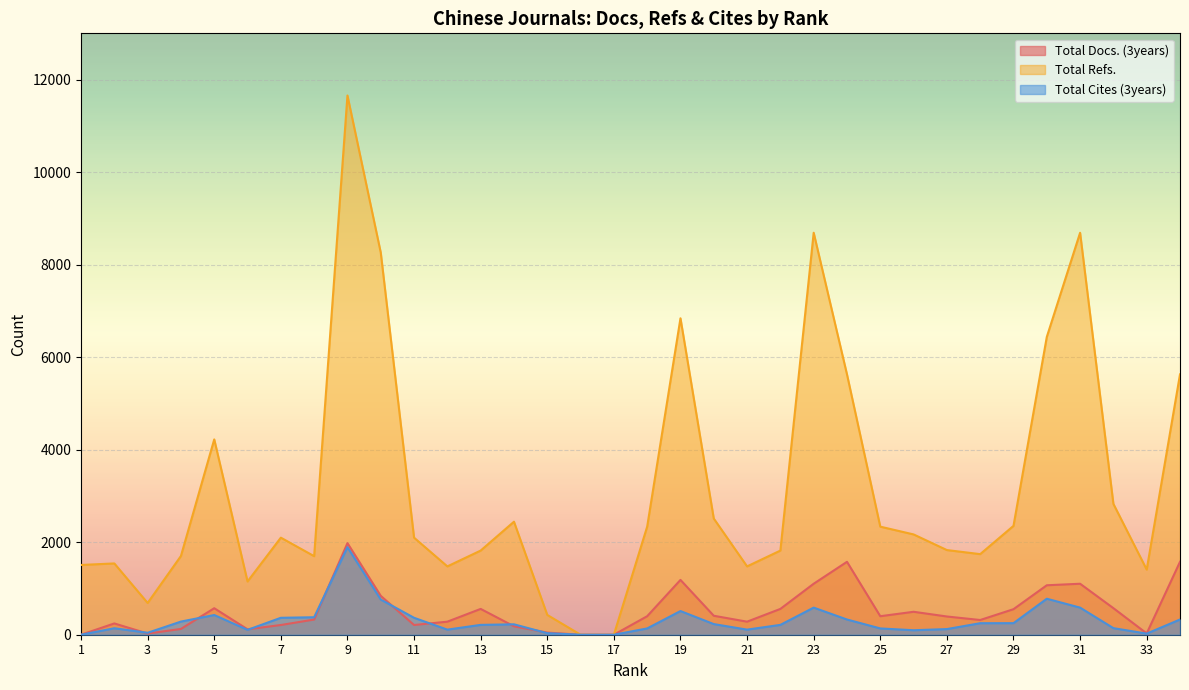

Where is Total Refs. nearest to the value 5828?

24